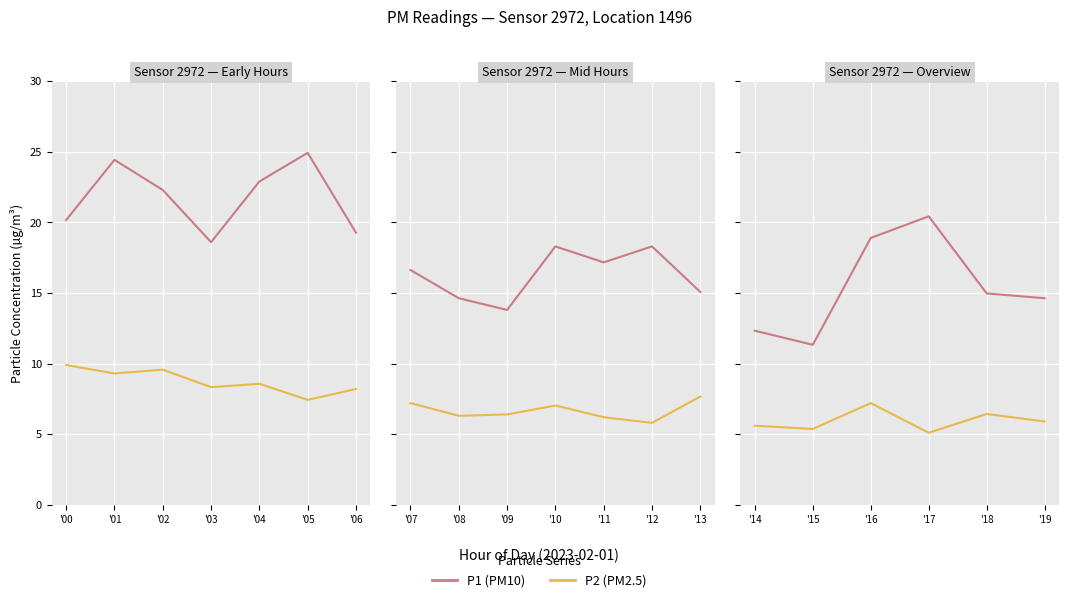

What is the minimum value for P1?

11.3